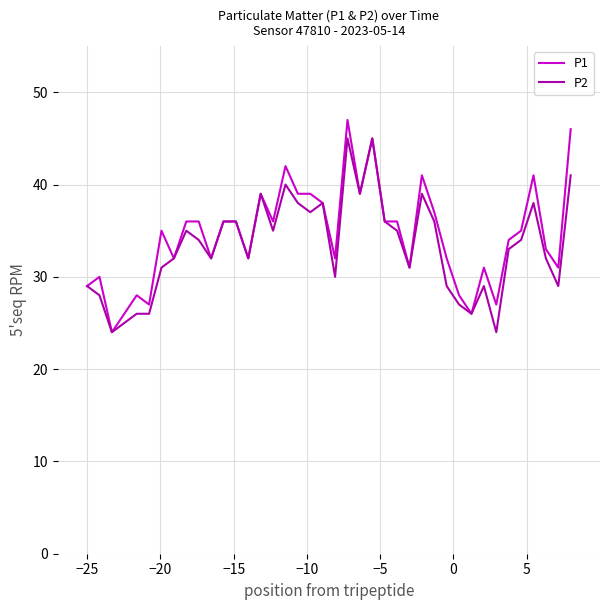

How many series are shown in this chart?

2